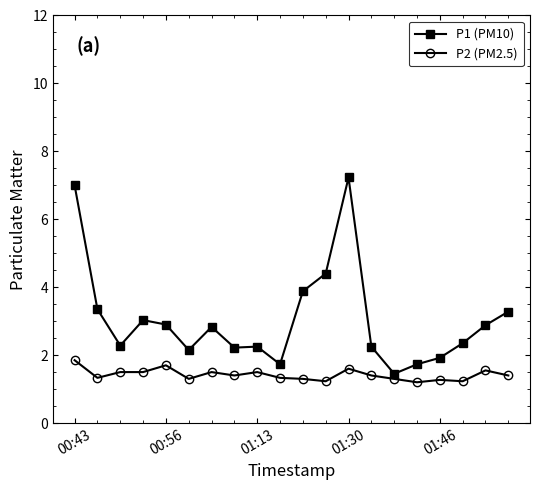

What is the value of the P2 (PM2.5) point at the 10th from the left?

1.3